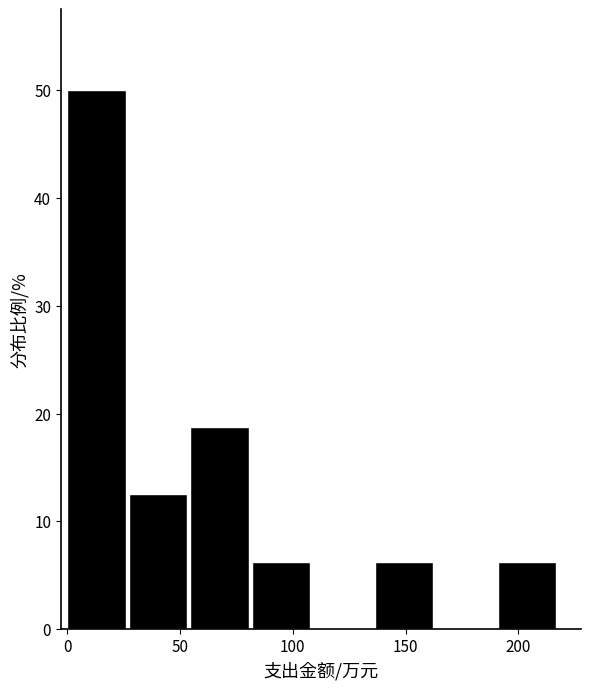

Reading left to right, list every bar in this chart as the range it spans on the x-axis followed by its height. Neither the bar edges nor the heights are printed on the chart, so give them approximately, as read against the axes.

0 to 25: 50
25 to 55: 13
55 to 80: 19
80 to 110: 6
110 to 135: 0
135 to 165: 6
165 to 190: 0
190 to 220: 6